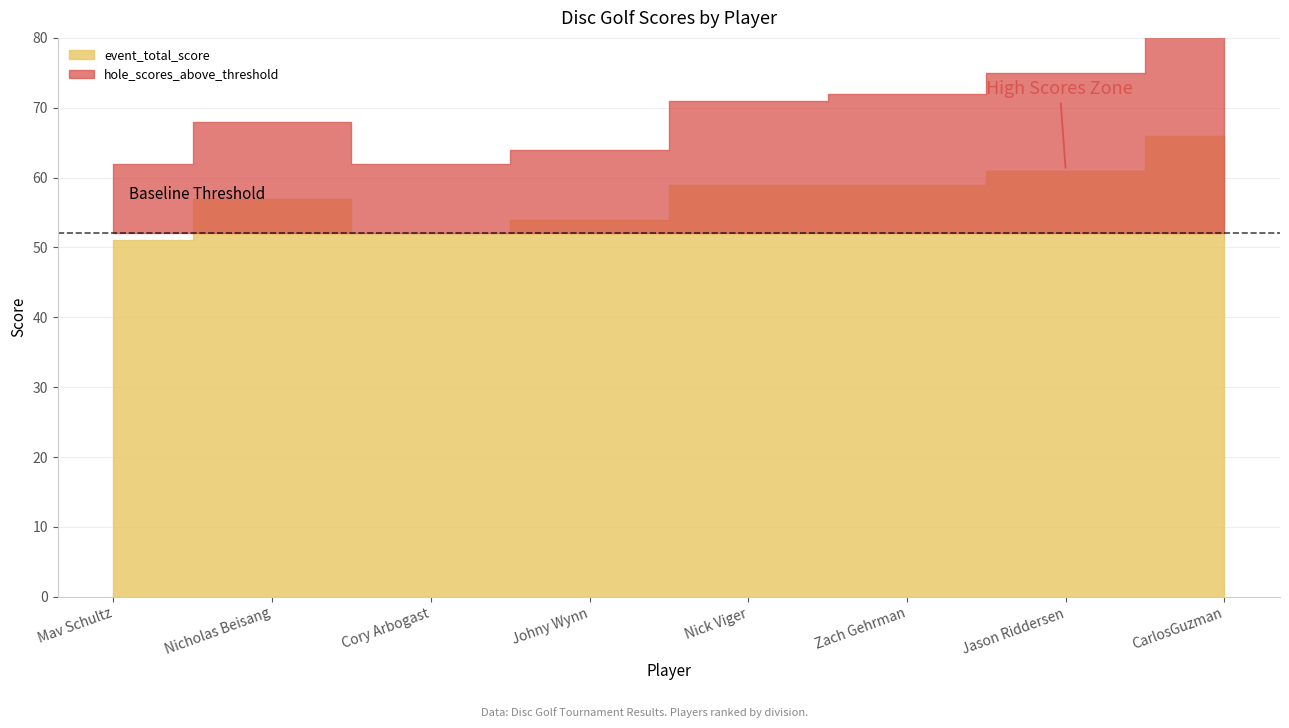

Count the event_total_score values in the range 54 to 61.

5